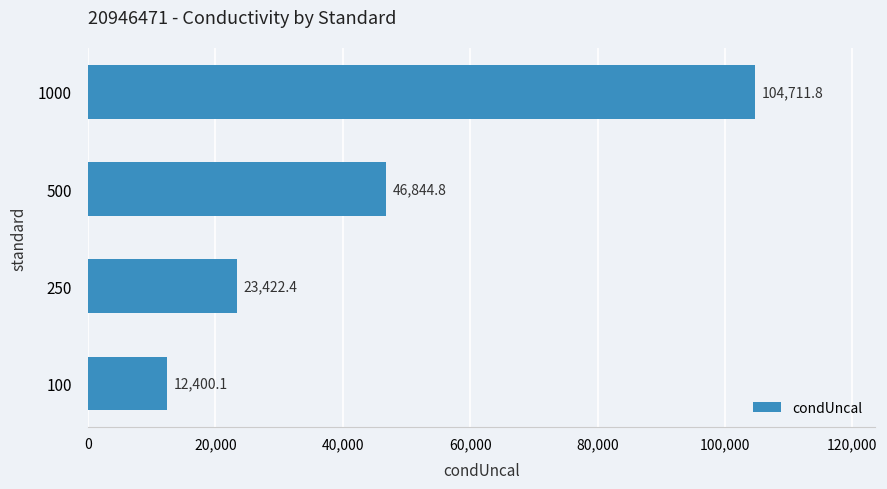

What is the change in value from 100 to 1000?

+92311.7